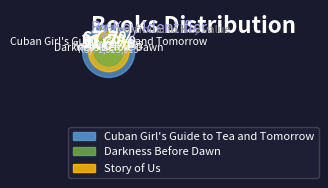

What portion of the pie excludes Story of Us?

68.3%